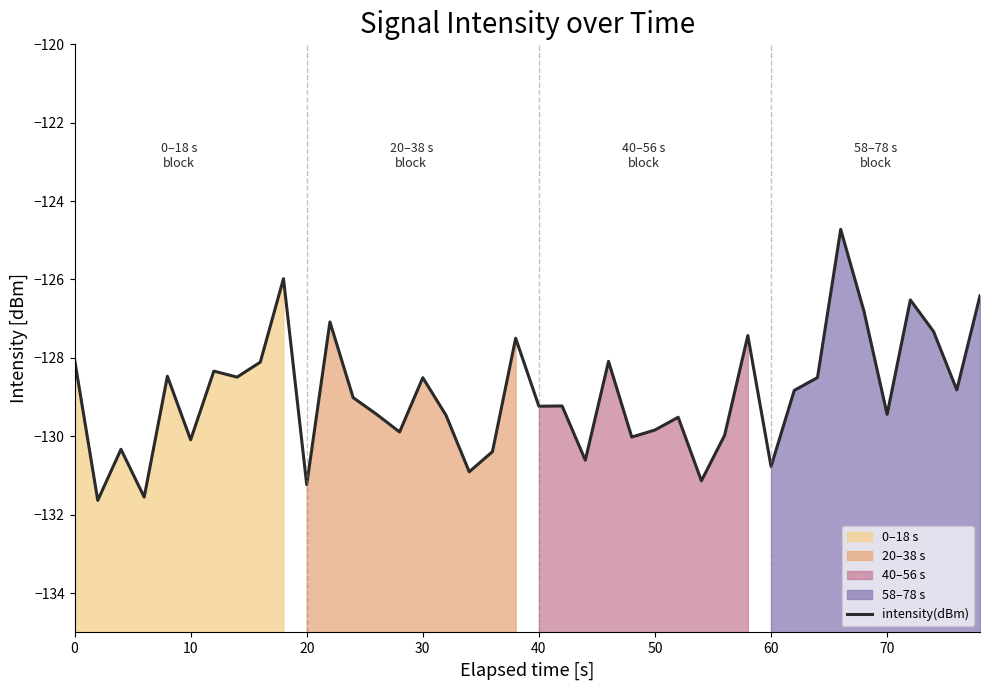

Does the chart have visible grid lines?

No